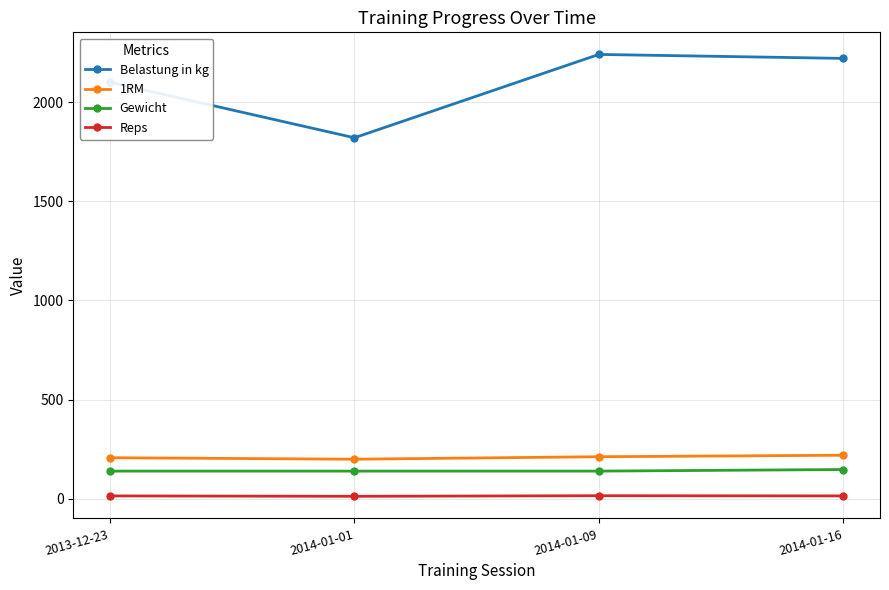

What is the sum of the Gewicht values at 2014-01-09 and 2014-01-16?

288.0